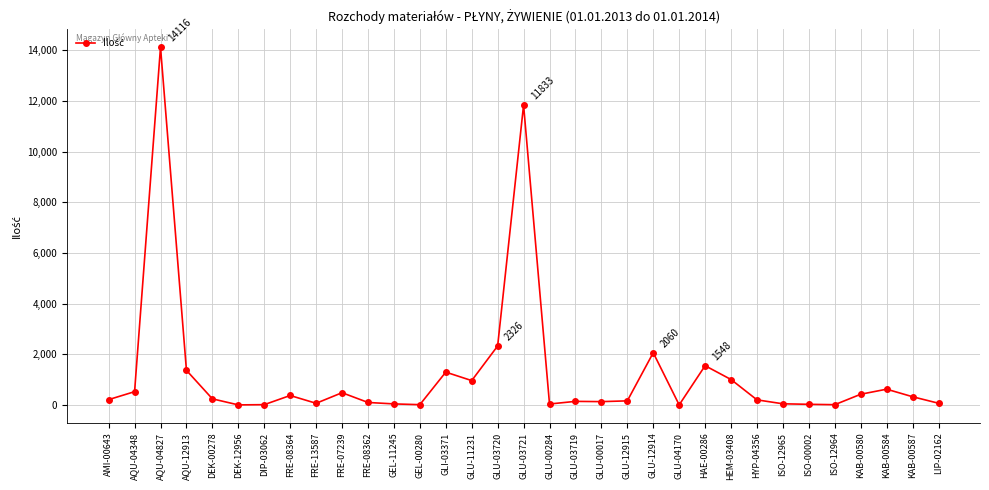

Does the chart have visible grid lines?

Yes